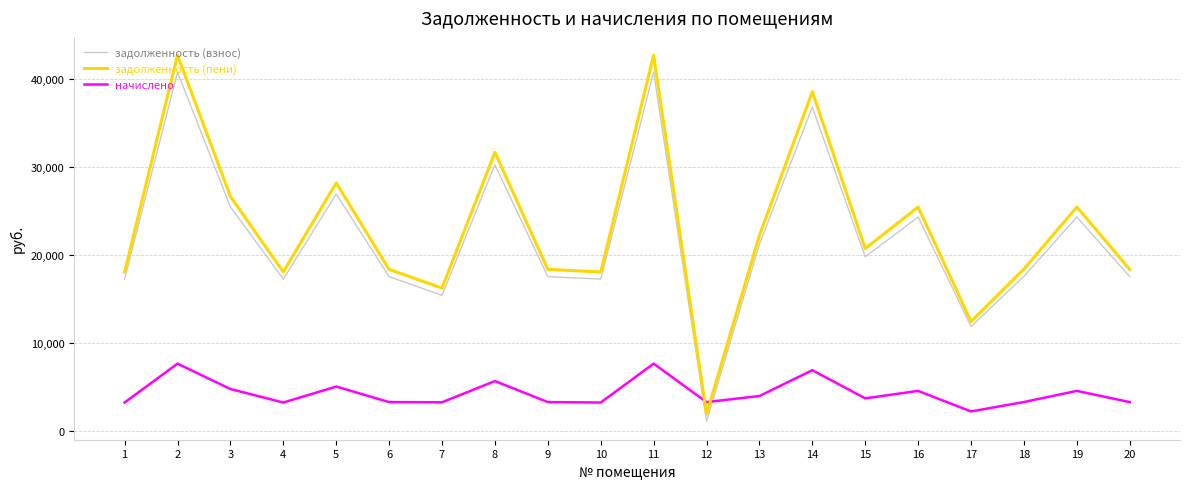

Which series changed the most between 13 and 17?

задолженность (пени)